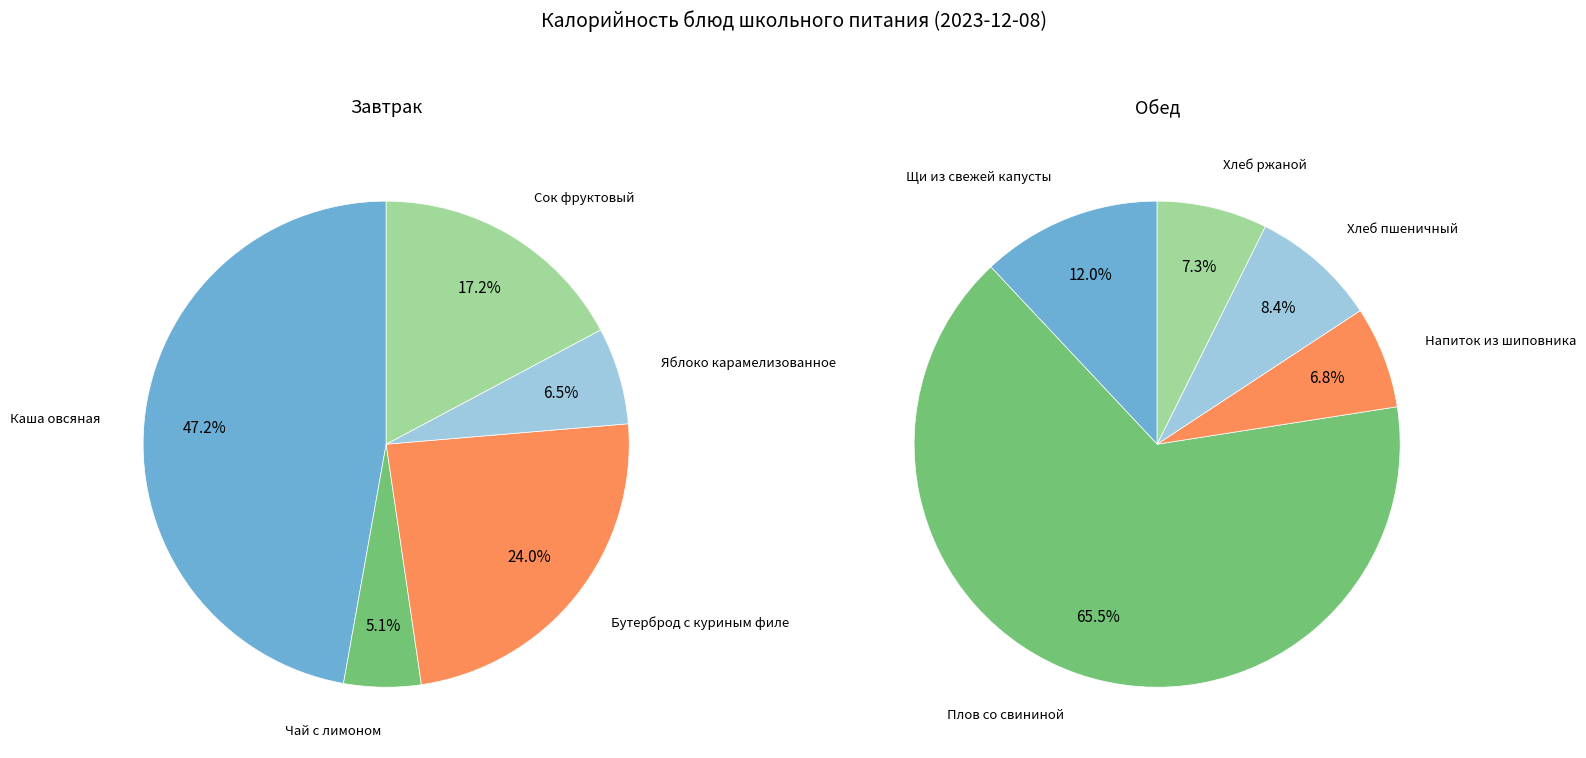

To the nearest percent, what is the difference between the largest and smallest slice percentages?

59%